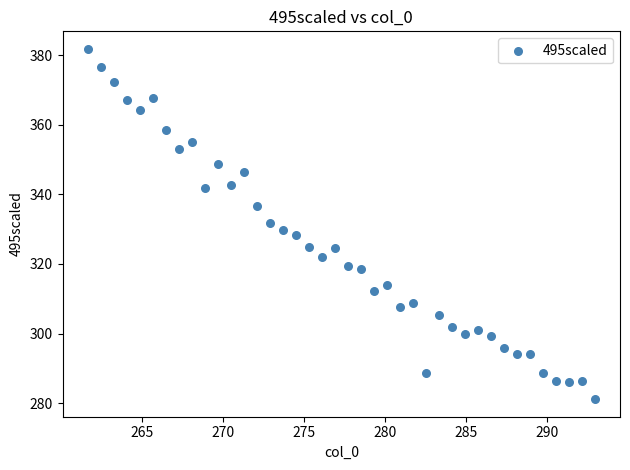

What is the range of Y values (max minus min)?

100.7